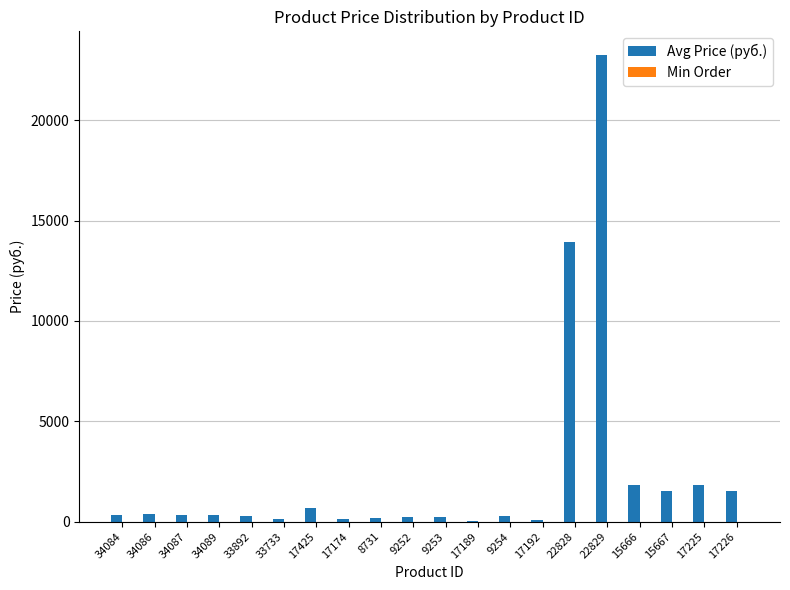

What is the sum of the Avg Price (руб.) values at 34089 and 17225?

2136.0